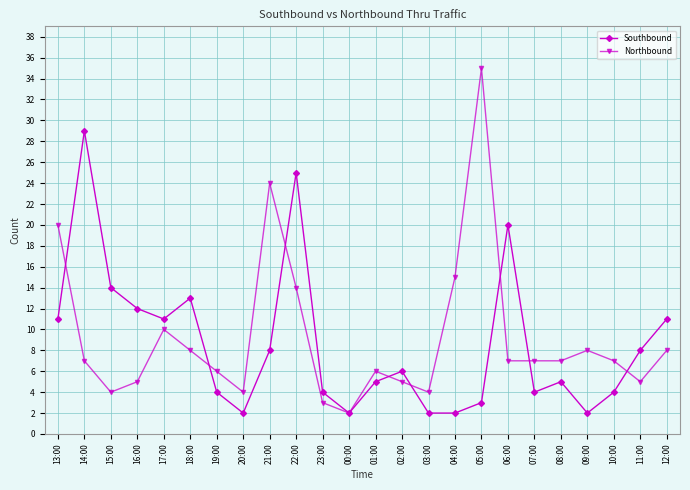

Reading left to right, what are all the values shown in this chart?

Southbound: 13:00=11	14:00=29	15:00=14	16:00=12	17:00=11	18:00=13	19:00=4	20:00=2	21:00=8	22:00=25	23:00=4	00:00=2	01:00=5	02:00=6	03:00=2	04:00=2	05:00=3	06:00=20	07:00=4	08:00=5	09:00=2	10:00=4	11:00=8	12:00=11
Northbound: 13:00=20	14:00=7	15:00=4	16:00=5	17:00=10	18:00=8	19:00=6	20:00=4	21:00=24	22:00=14	23:00=3	00:00=2	01:00=6	02:00=5	03:00=4	04:00=15	05:00=35	06:00=7	07:00=7	08:00=7	09:00=8	10:00=7	11:00=5	12:00=8